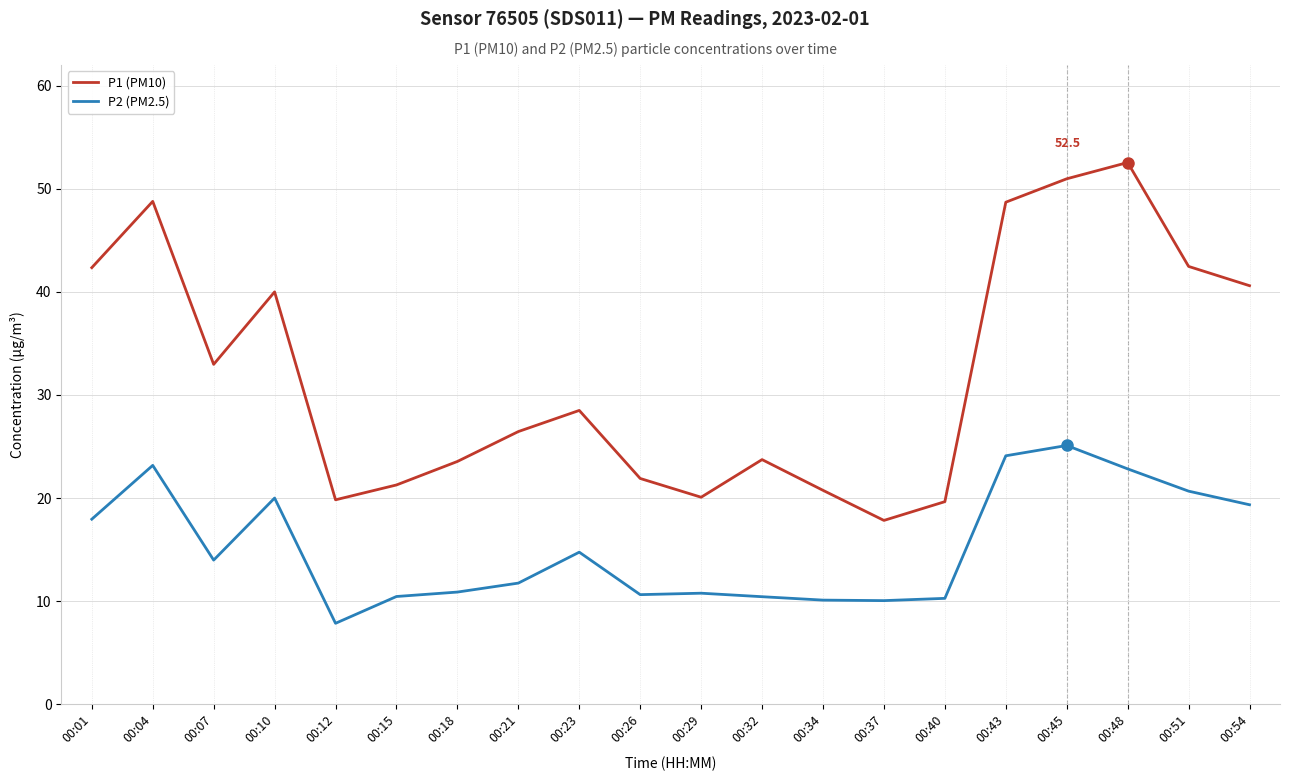

Count the number of categories in the chart.

20